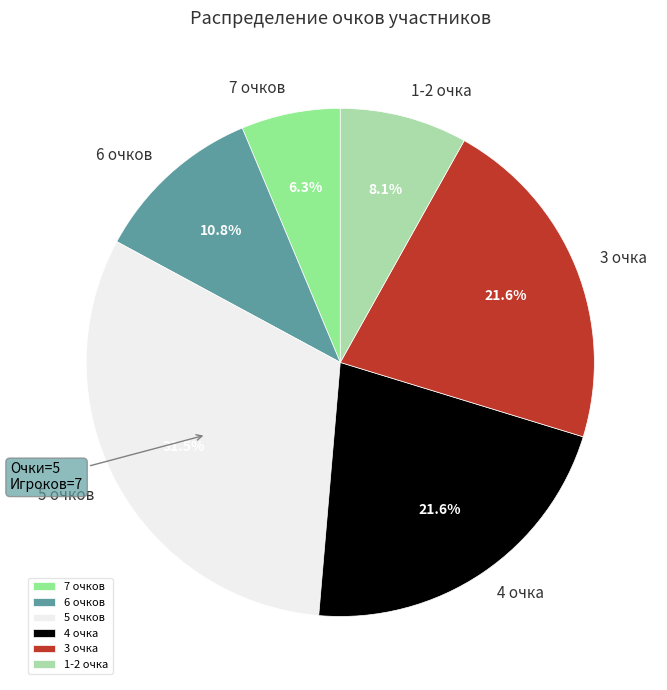

Between 3 очка and 5 очков, which is larger?

5 очков